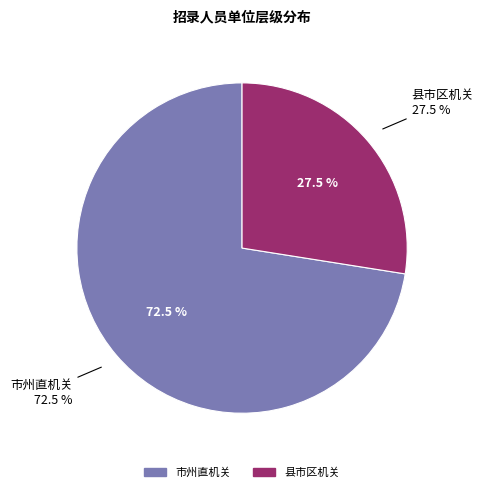

How many segments does this pie chart have?

2